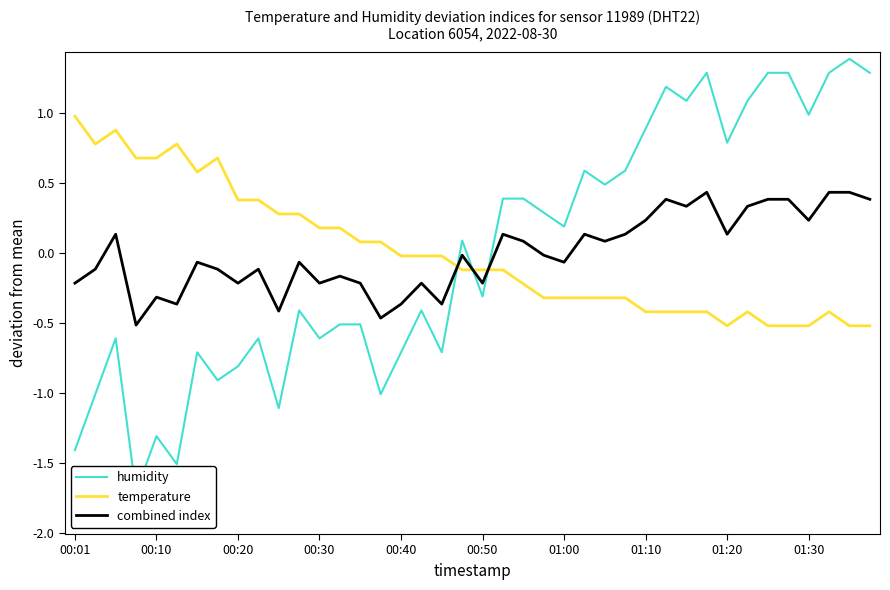

True or false: temperature has a value of 1.0 at 00:01.

True